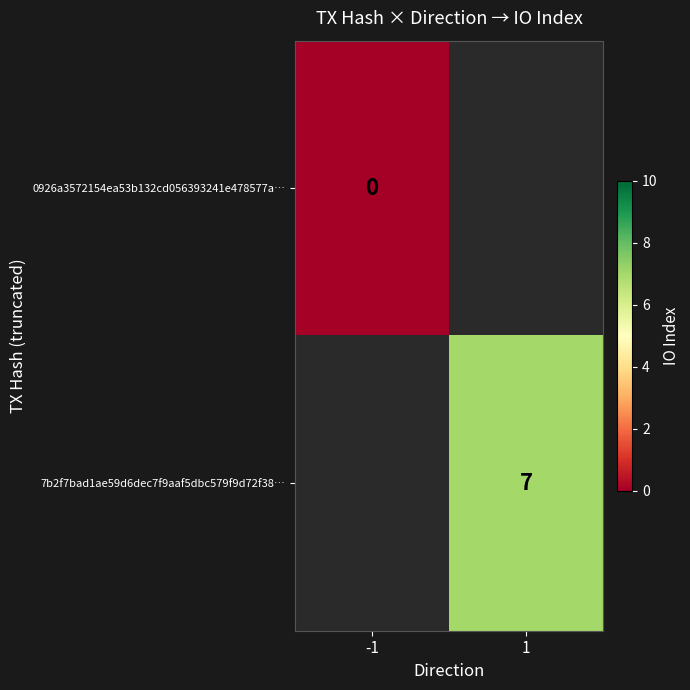

True or false: 7b2f7bad1ae59d6dec7f9aaf5dbc579f9d72f38… has a value of 2 at 1.

False